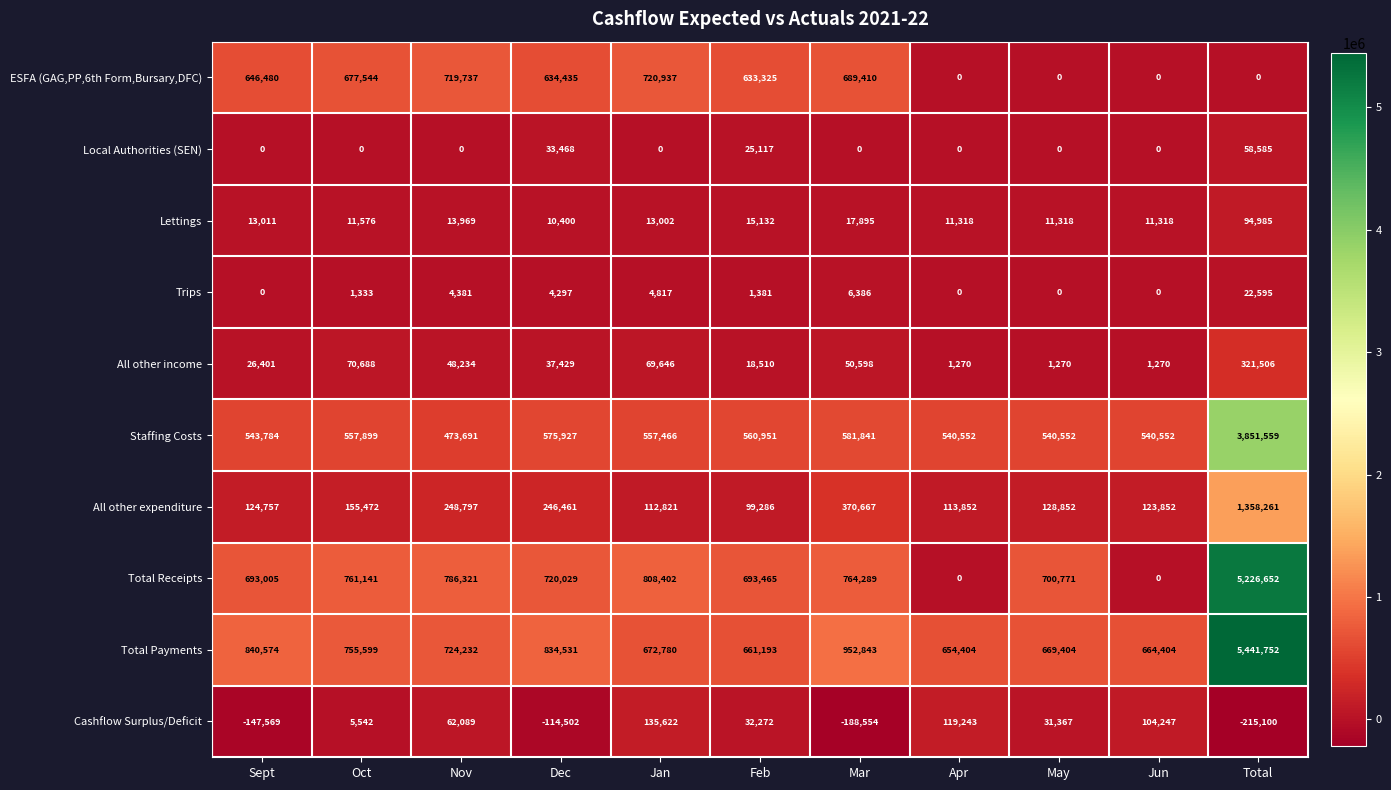

At Feb, list the series in order from smallest to largest.

Trips, Lettings, All other income, Local Authorities (SEN), Cashflow Surplus/Deficit, All other expenditure, Staffing Costs, ESFA (GAG,PP,6th Form,Bursary,DFC), Total Payments, Total Receipts